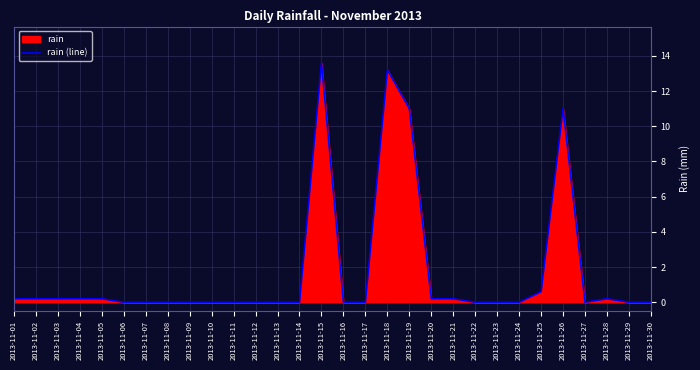

List the labels in order of value, smallest first.

2013-11-06, 2013-11-07, 2013-11-08, 2013-11-09, 2013-11-10, 2013-11-11, 2013-11-12, 2013-11-13, 2013-11-14, 2013-11-16, 2013-11-17, 2013-11-22, 2013-11-23, 2013-11-24, 2013-11-27, 2013-11-29, 2013-11-30, 2013-11-01, 2013-11-02, 2013-11-03, 2013-11-04, 2013-11-05, 2013-11-20, 2013-11-21, 2013-11-28, 2013-11-25, 2013-11-19, 2013-11-26, 2013-11-18, 2013-11-15